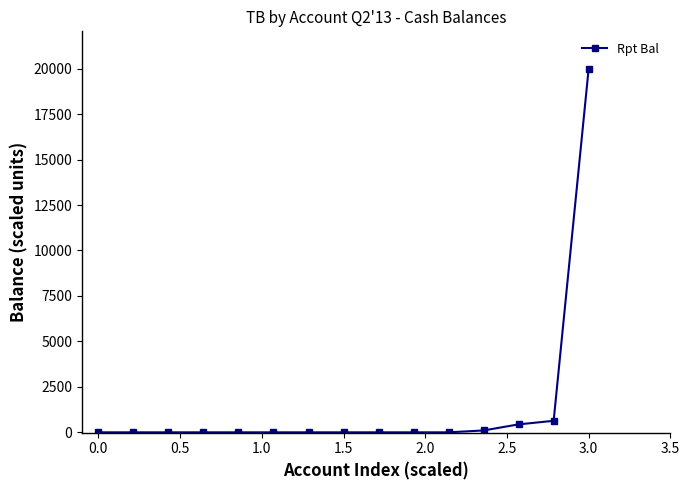

Count the number of categories in the chart.

15